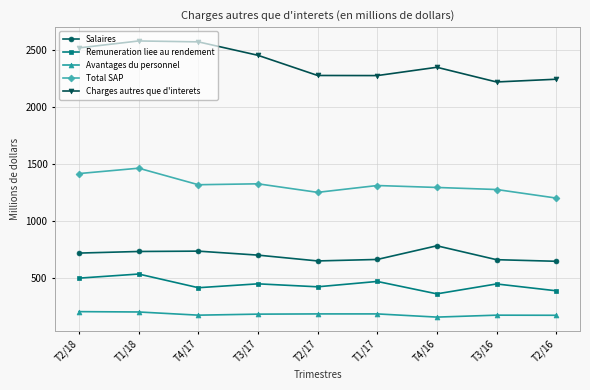

What is the difference between the Total SAP values at T2/18 and T1/17?

105